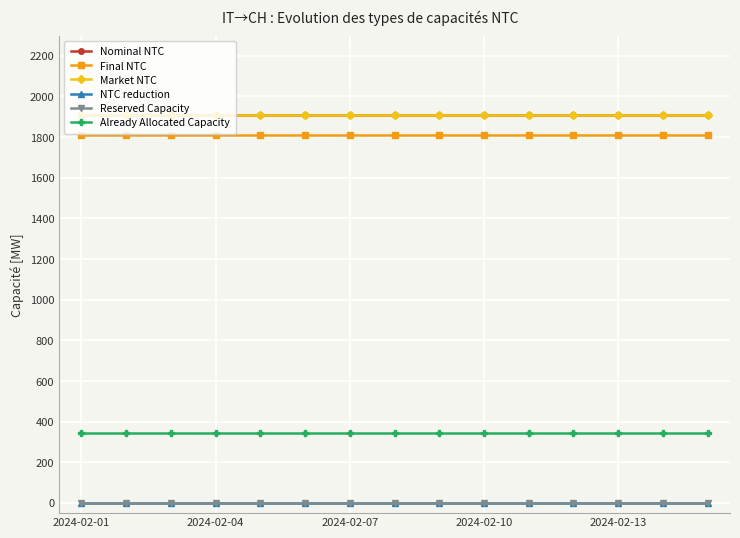

What are all the series names shown in the legend?

Nominal NTC, Final NTC, Market NTC, NTC reduction, Reserved Capacity, Already Allocated Capacity